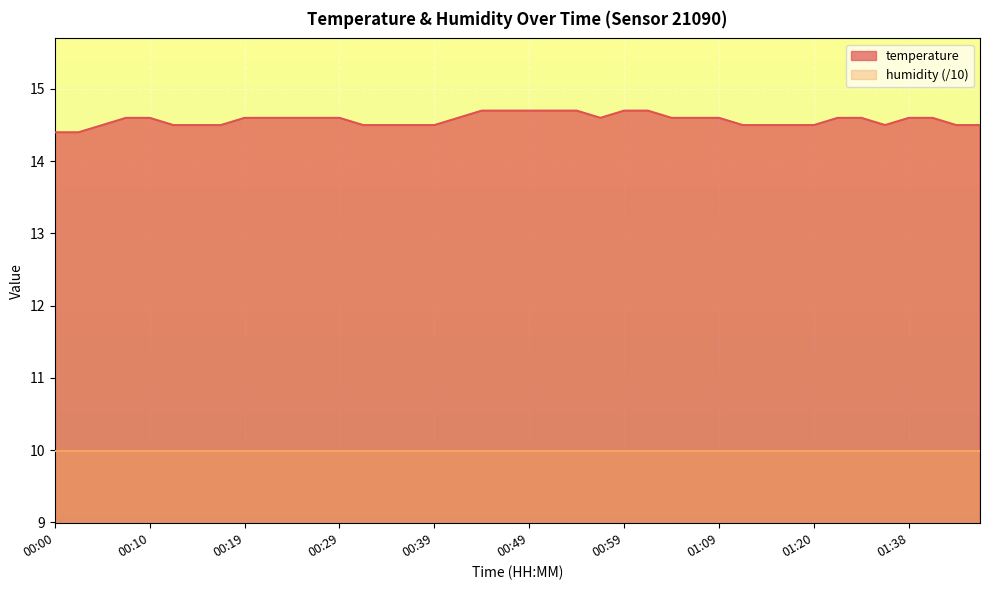

True or false: there are more than 1 points higher than both neighbors.

False